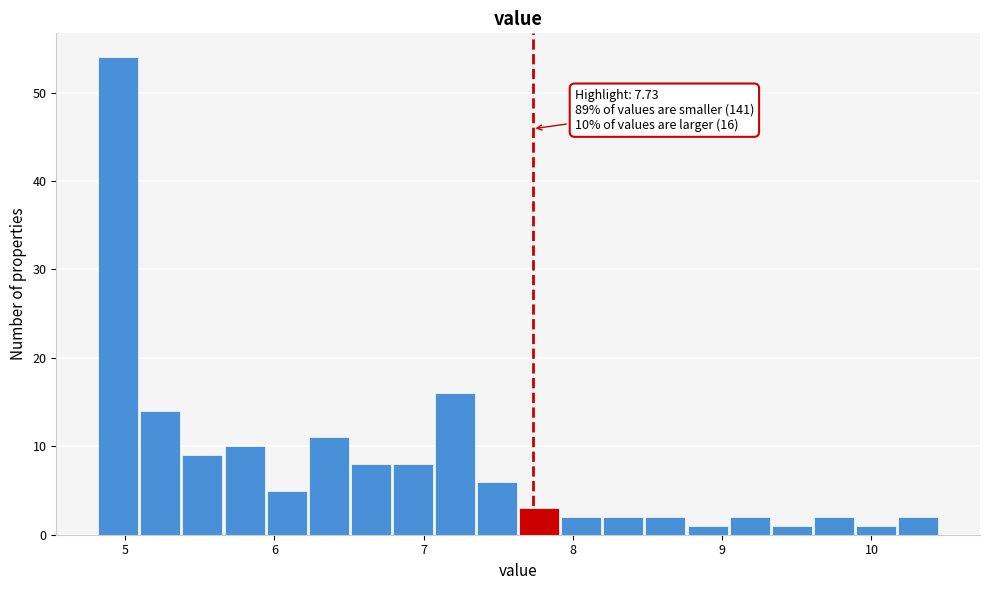

Read against the x-axis, roughly where is the centre of the tallest bar?

5.0